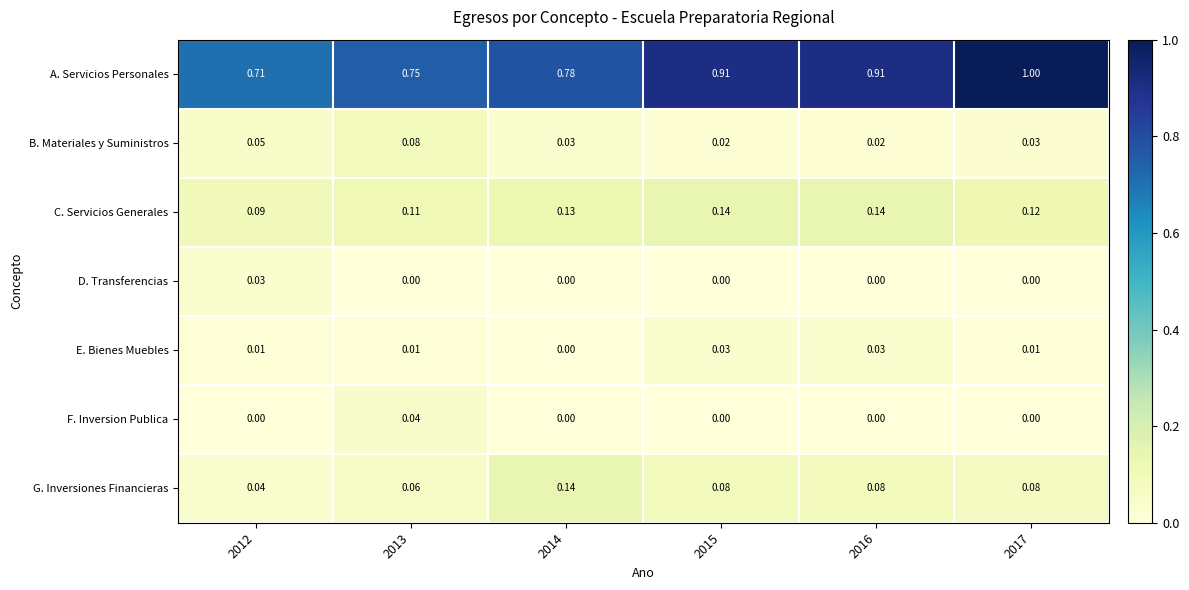

At which category is the sum across all series the highest?

2017